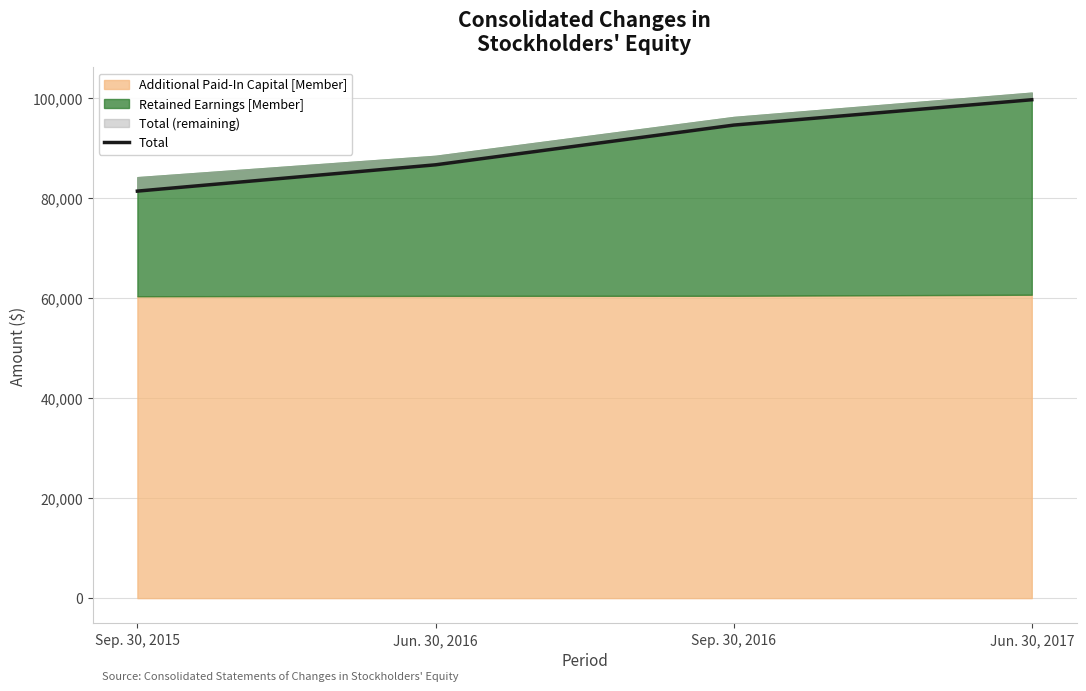

How many lines are shown in the chart?

1